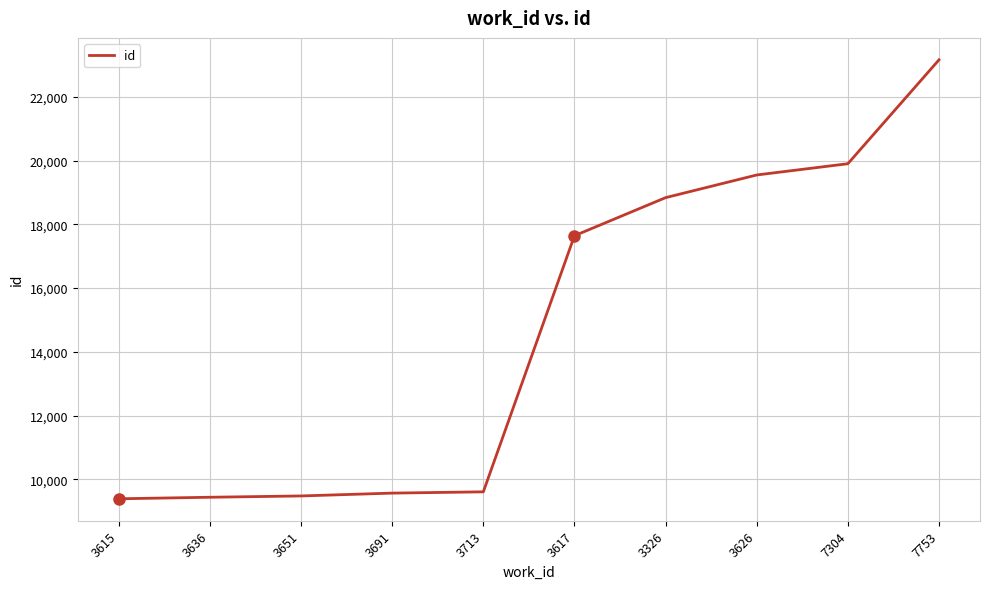

True or false: the data shows 9566 at 3691.

True